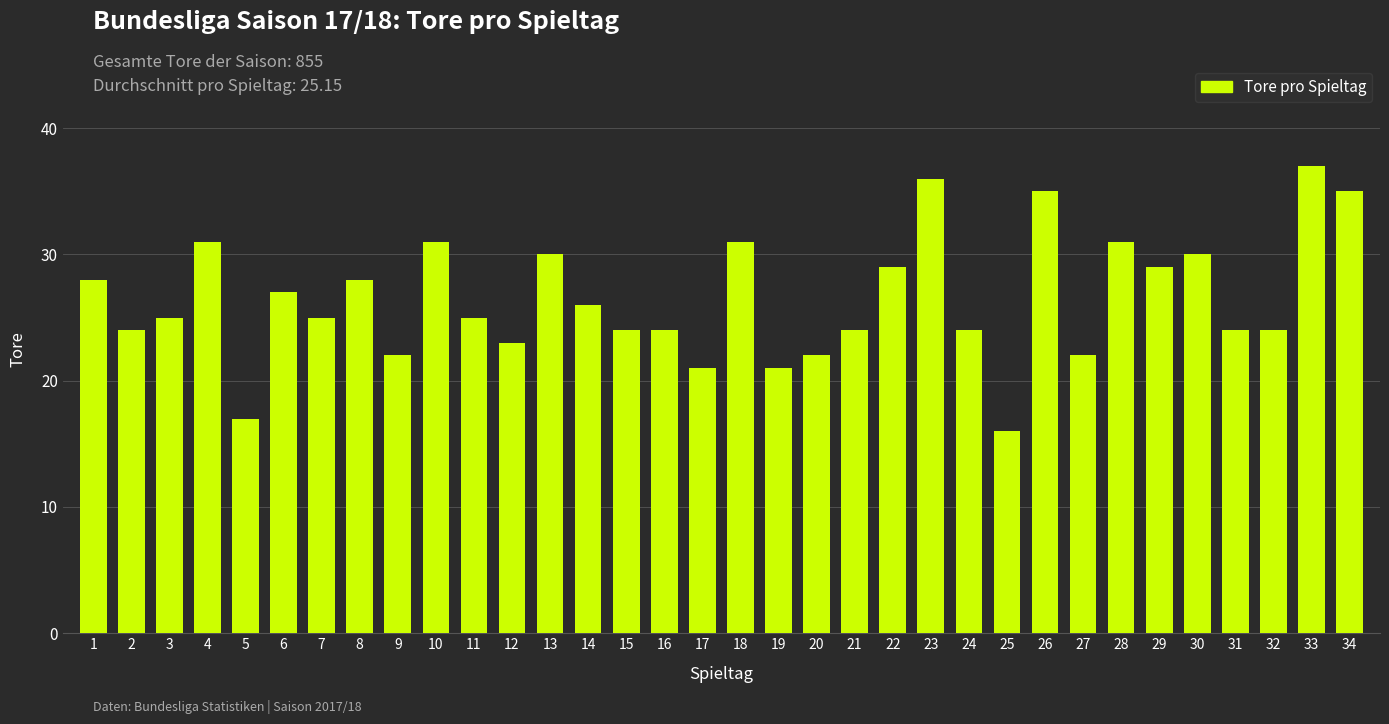

What is the sum of all values?

901